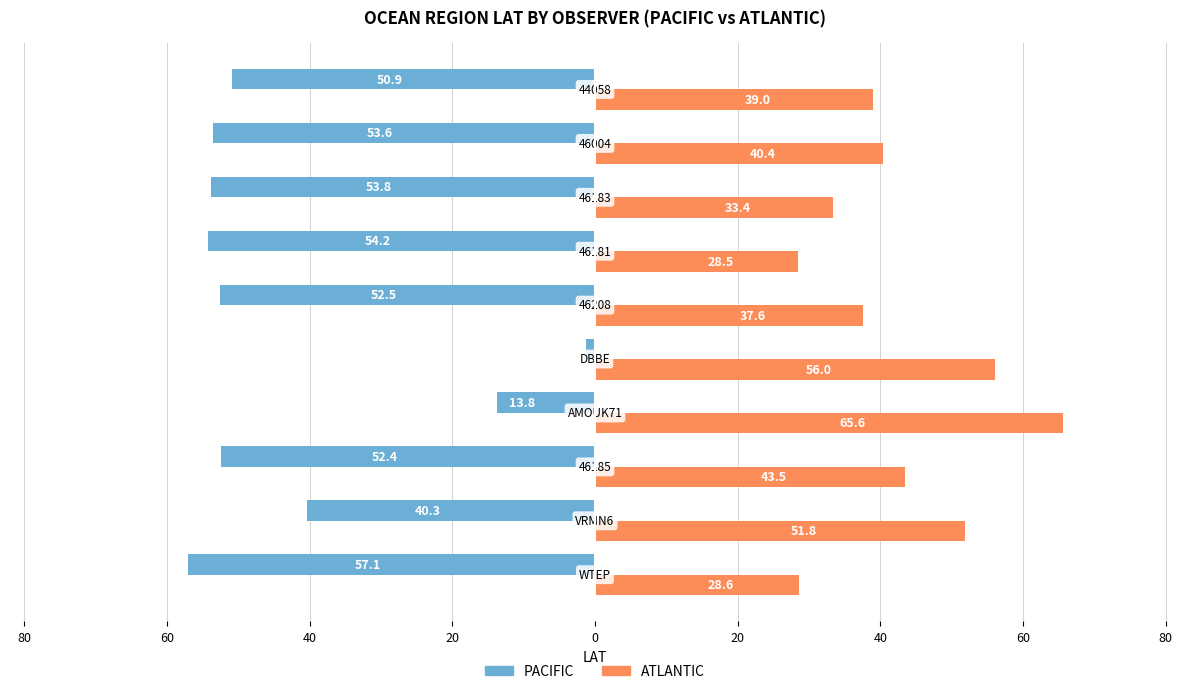

What are all the series names shown in the legend?

PACIFIC, ATLANTIC